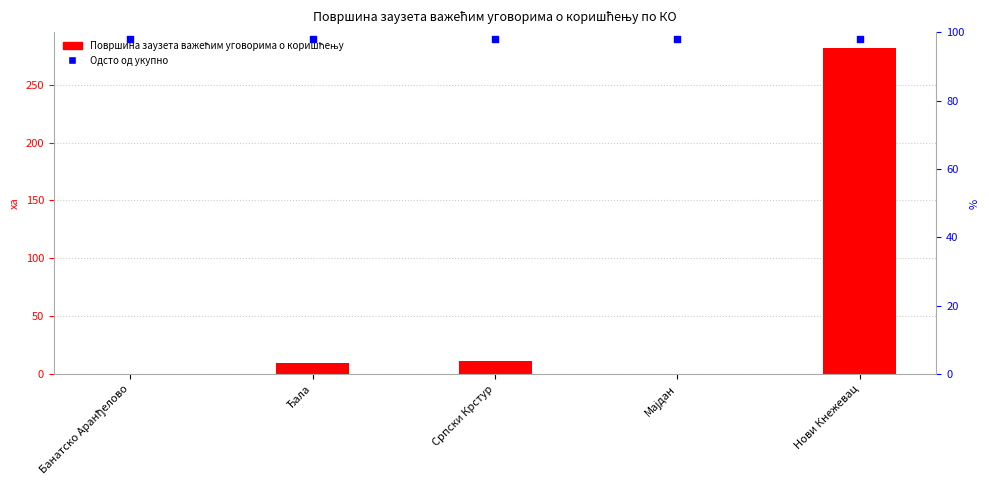

Which series contains the highest Y value?

Површина заузета важећим уговорима о коришћењу